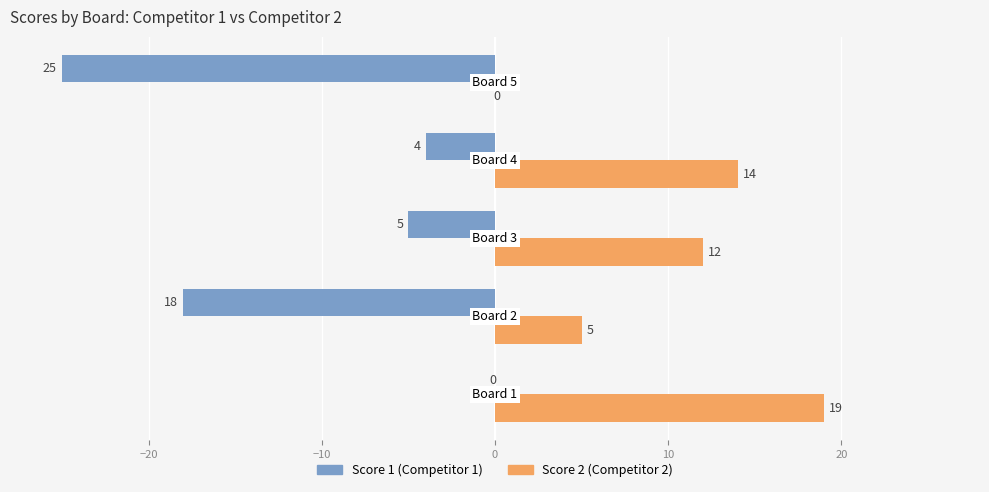

What is the greatest value displayed?

19